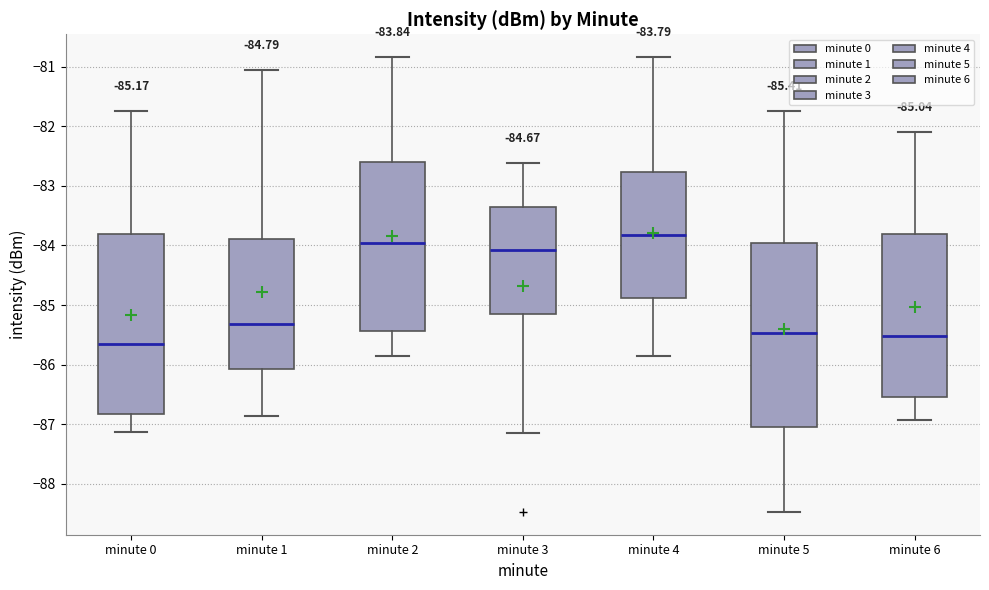

Which box has the highest median line?

minute 4